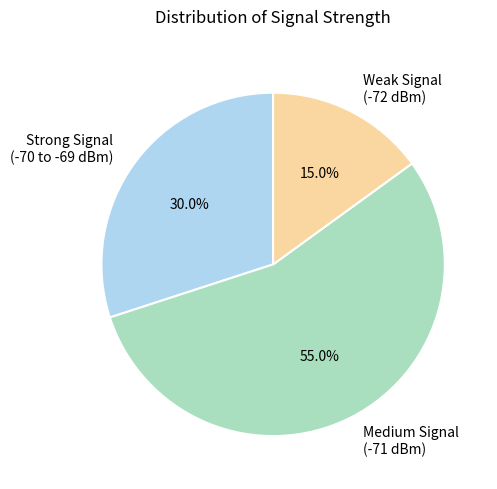

What is the smallest slice in the pie chart?

Weak Signal (-72 dBm)